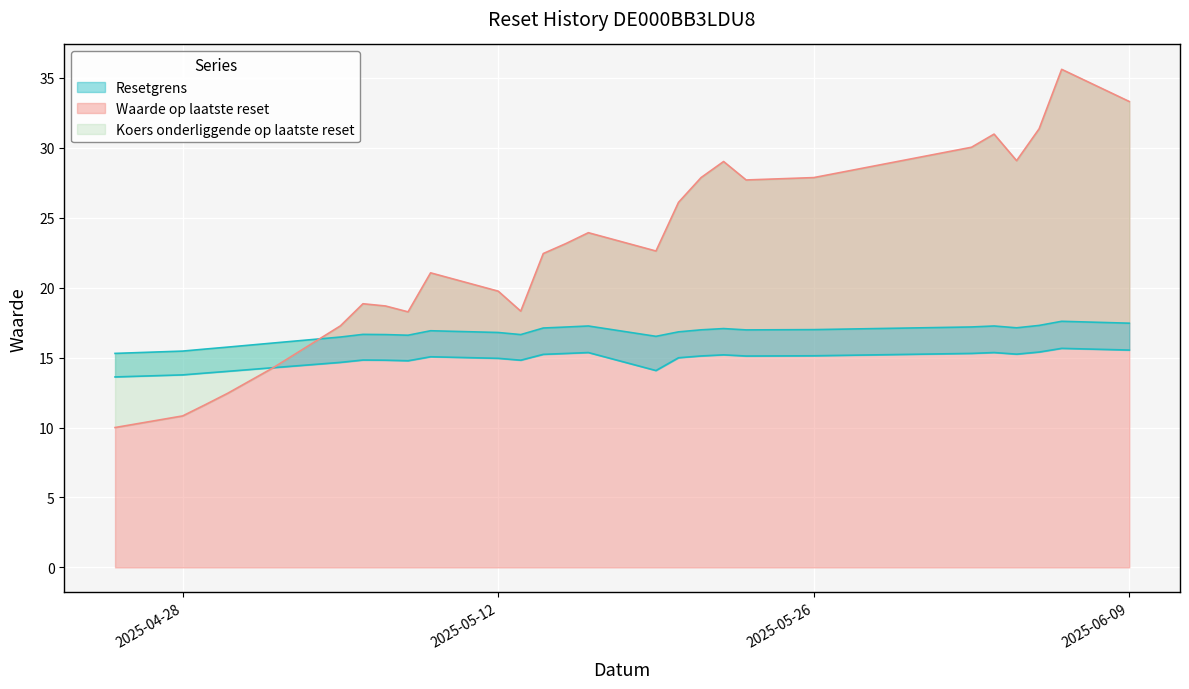

What is the difference between the maximum and minimum values in the Resetgrens series?

2.0